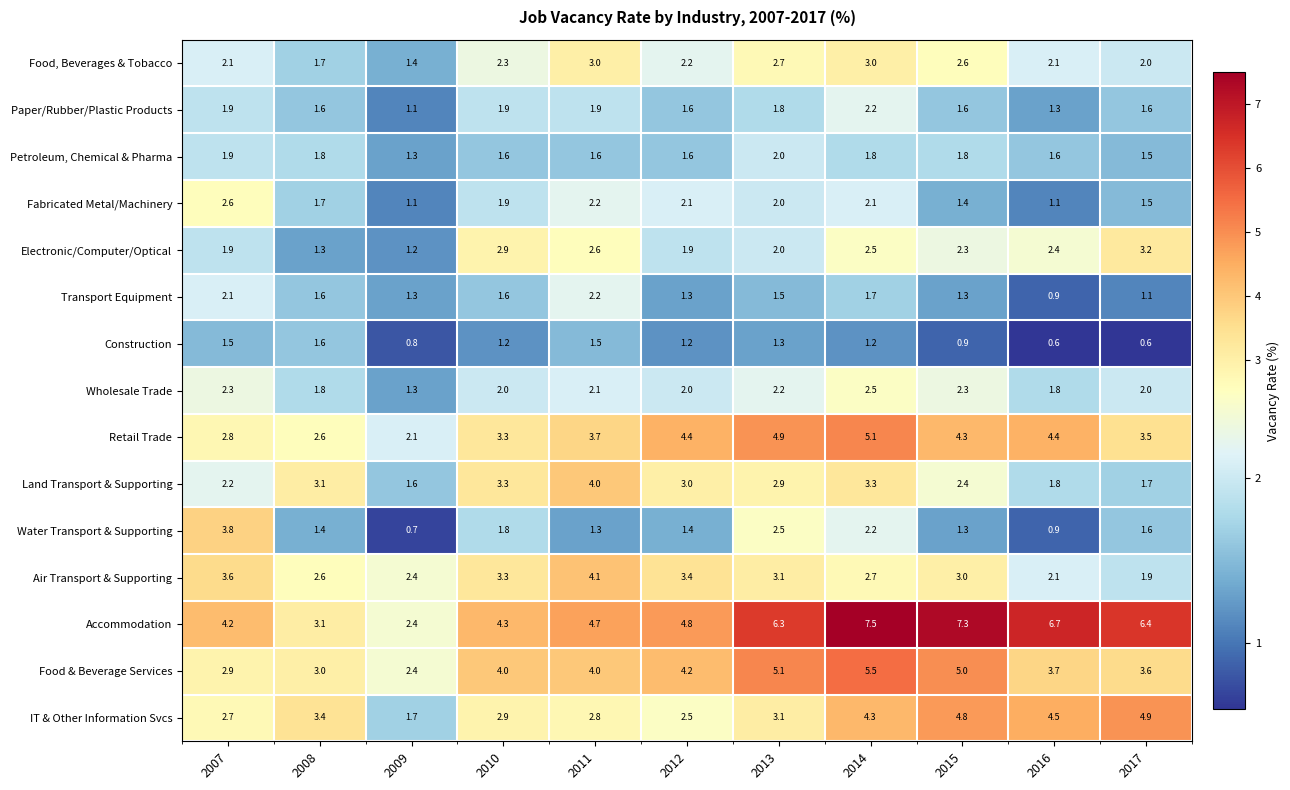

Between 2008 and 2010, which series saw the biggest shift?

Electronic/Computer/Optical